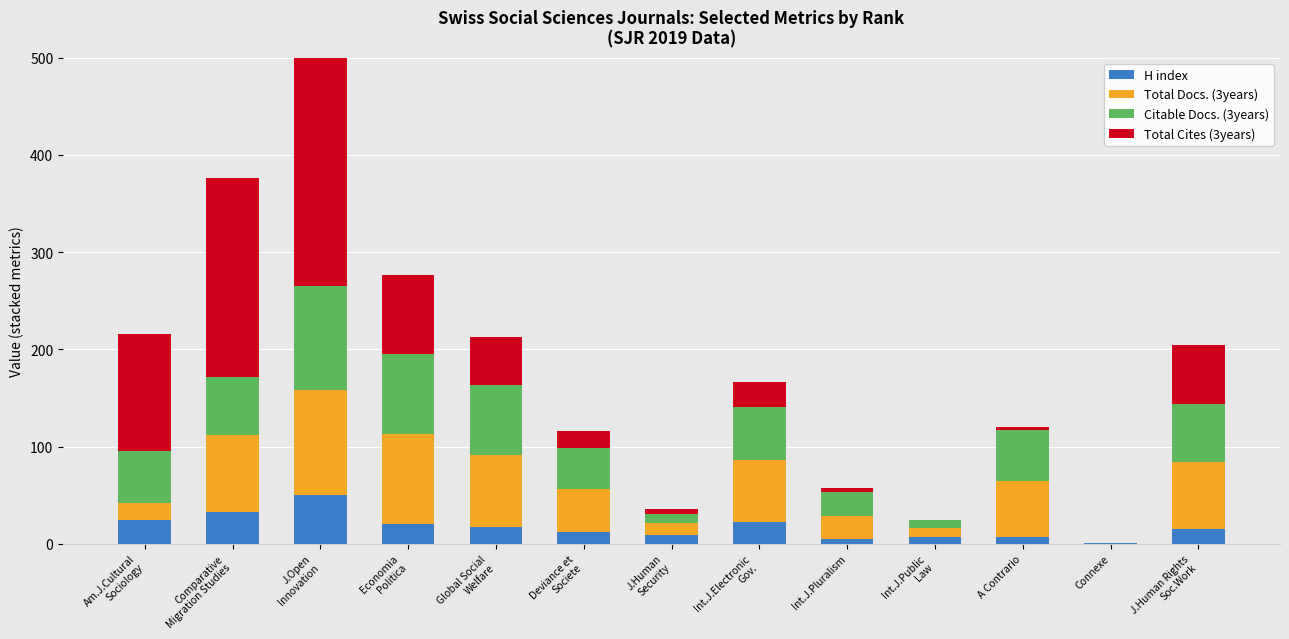

What is the spread (max minus min) of values at Economia
Politica?

73